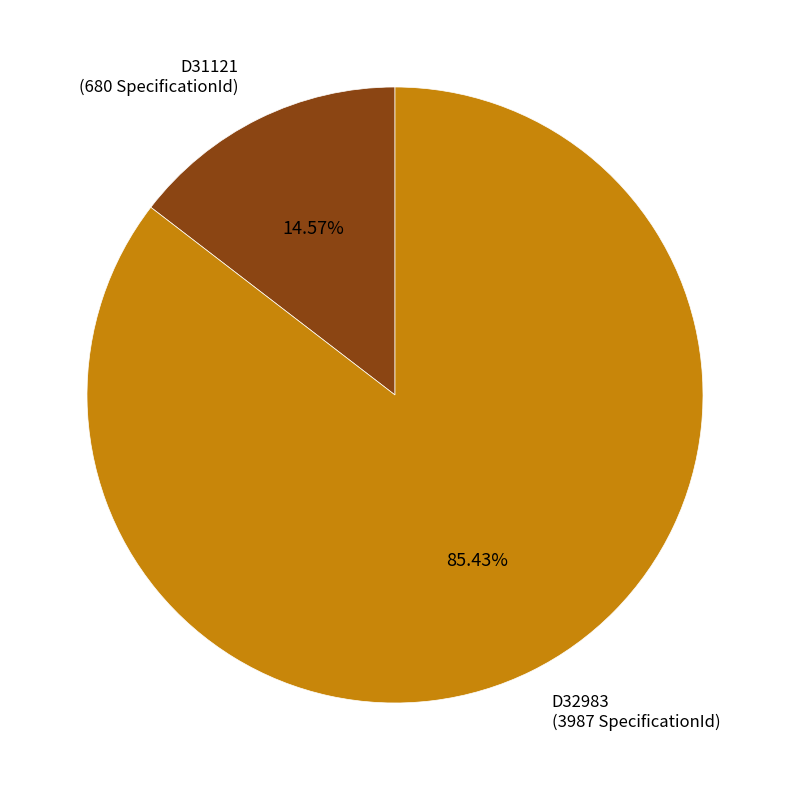

Does D32983 represent more than half of the total?

Yes